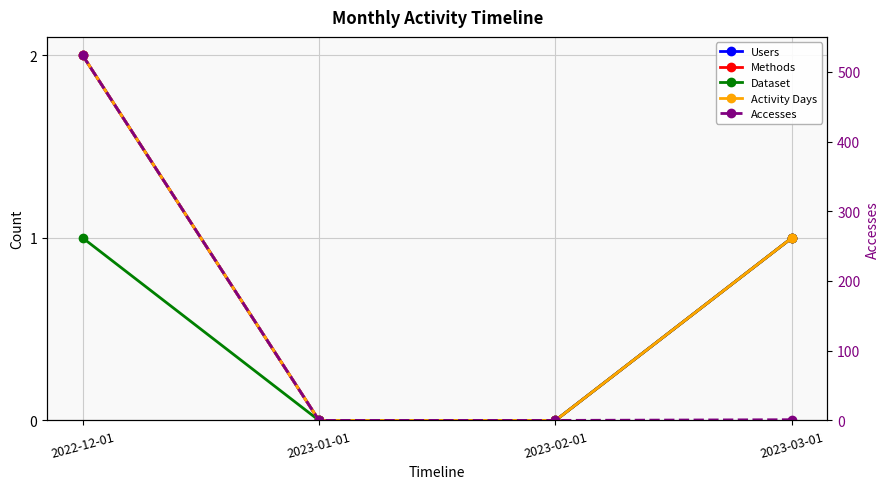

Between 2023-02-01 and 2023-03-01, which series saw the biggest shift?

Users